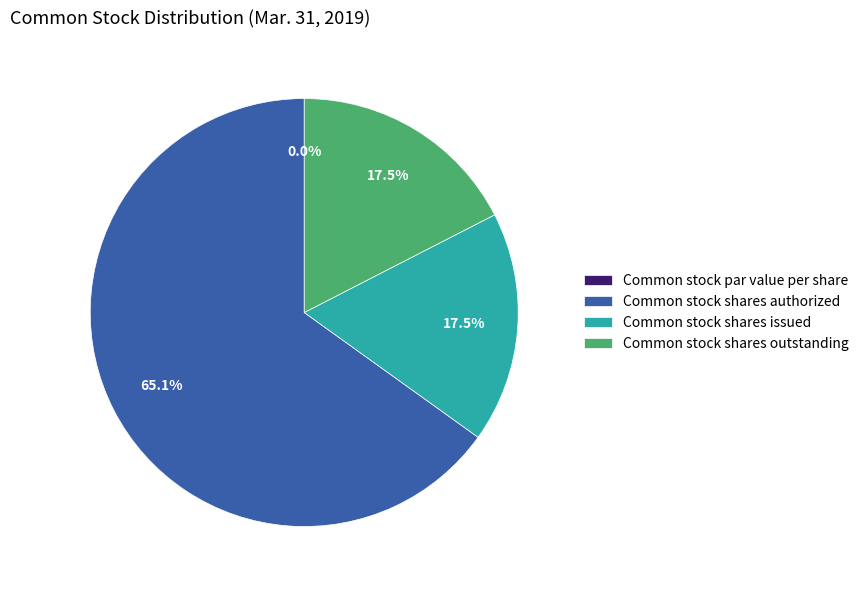

Is the sum of Common stock shares outstanding and Common stock par value per share greater than half?

No